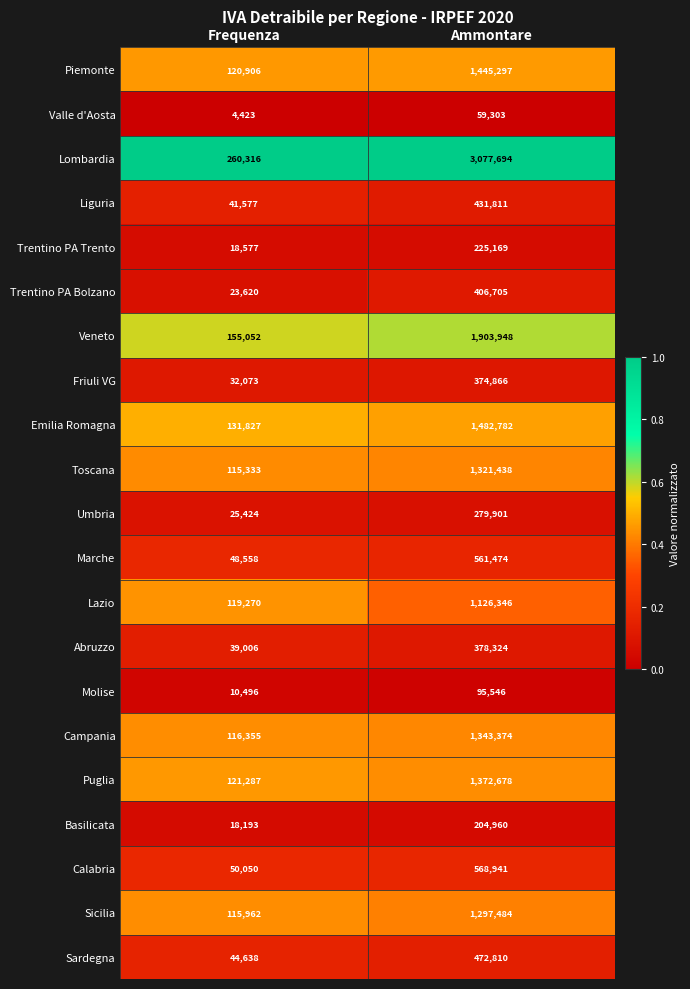

At Ammontare, list the series in order from smallest to largest.

Valle d'Aosta, Molise, Basilicata, Trentino PA Trento, Umbria, Friuli VG, Abruzzo, Trentino PA Bolzano, Liguria, Sardegna, Marche, Calabria, Lazio, Sicilia, Toscana, Campania, Puglia, Piemonte, Emilia Romagna, Veneto, Lombardia